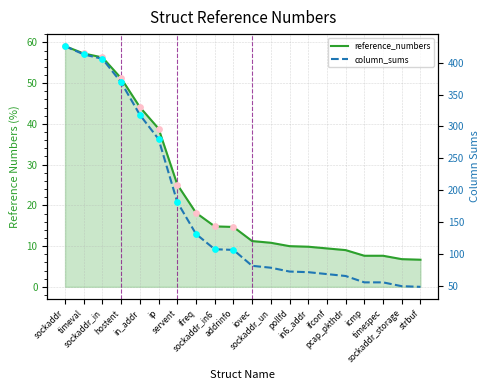

What are all the series names shown in the legend?

reference_numbers, column_sums